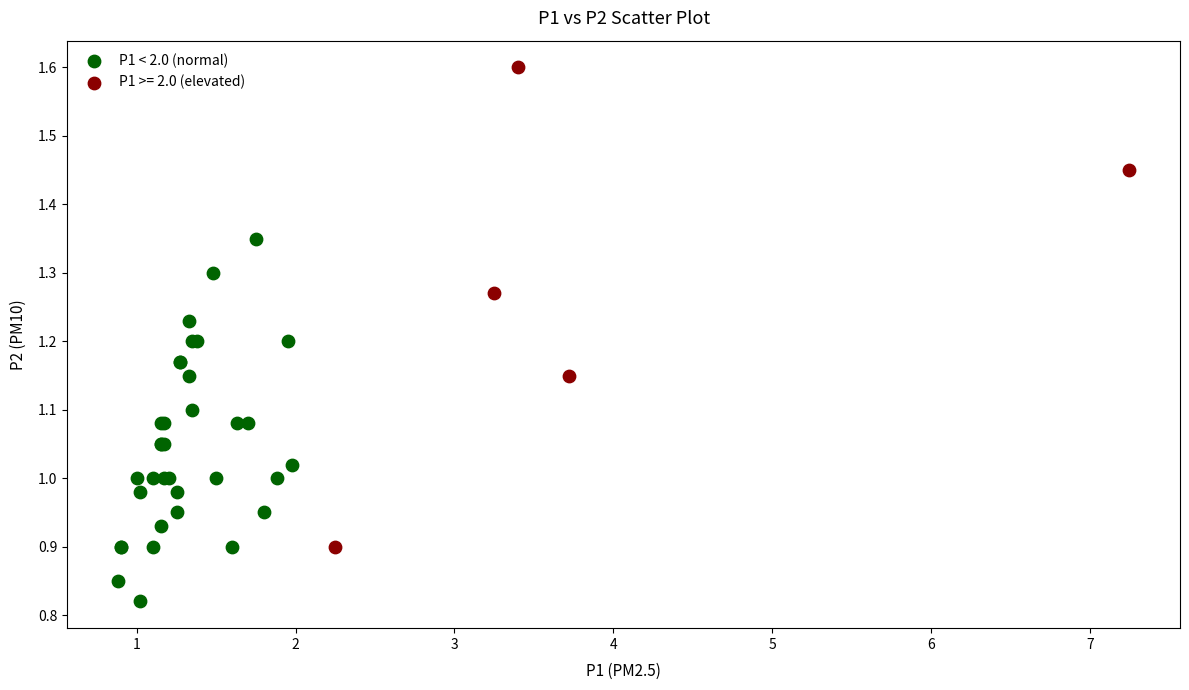

Which series has the widest spread of Y values?

P1 >= 2.0 (elevated)